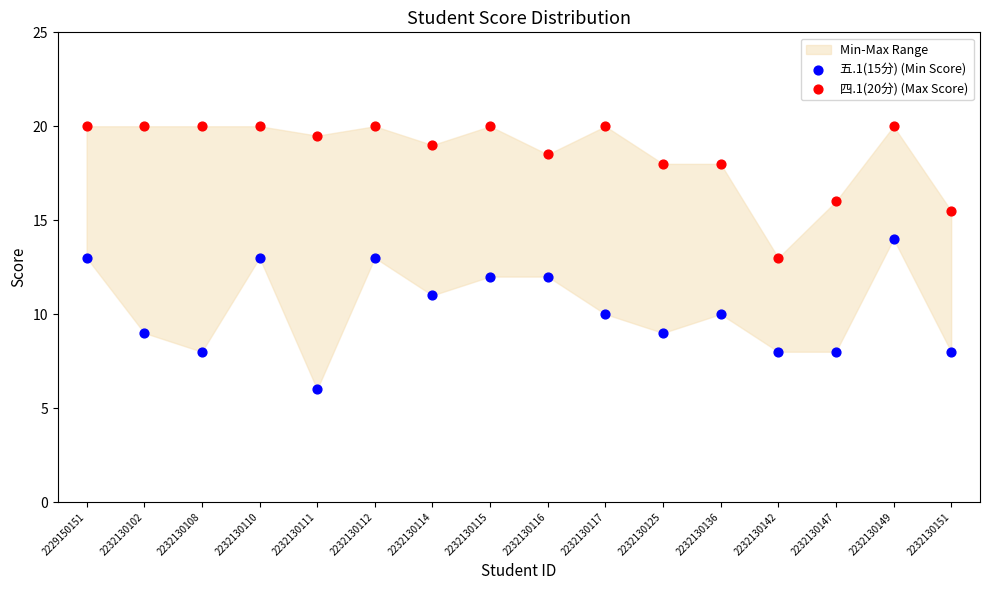

Which series contains the lowest Y value?

五.1(15分) (Min Score)